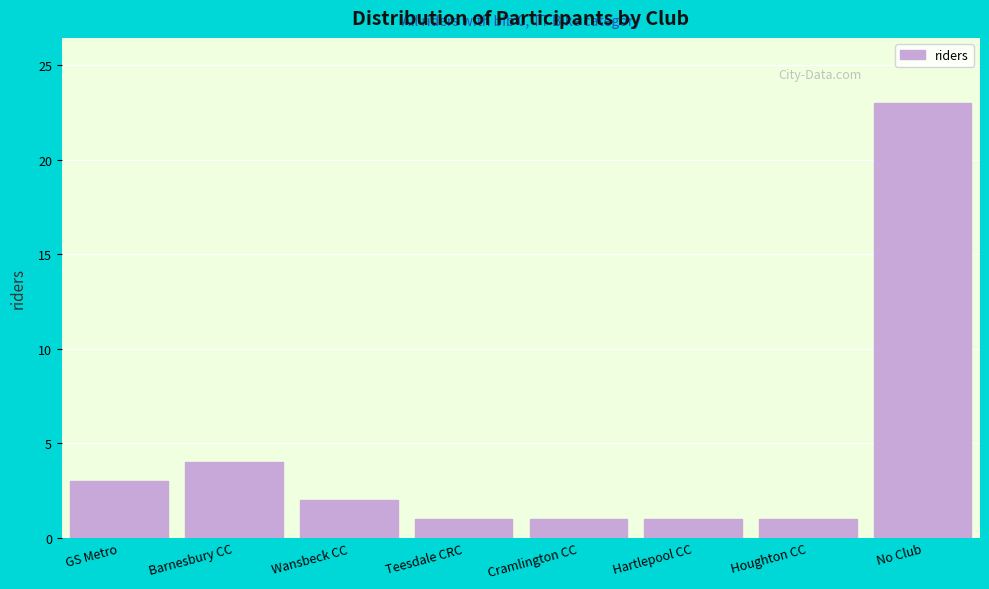

Reading right to left, list all the values displayed in this chart.

No Club=23	Houghton CC=1	Hartlepool CC=1	Cramlington CC=1	Teesdale CRC=1	Wansbeck CC=2	Barnesbury CC=4	GS Metro=3